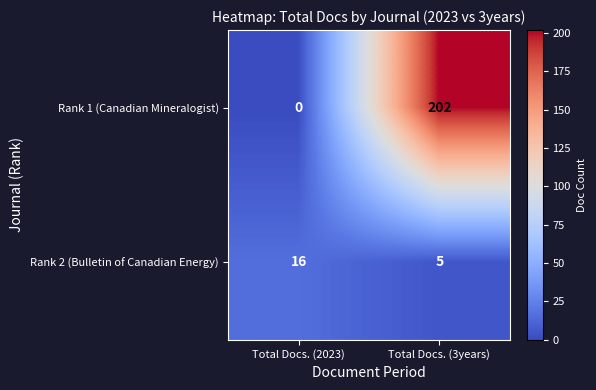

At which category is the sum across all series the highest?

Total Docs. (3years)